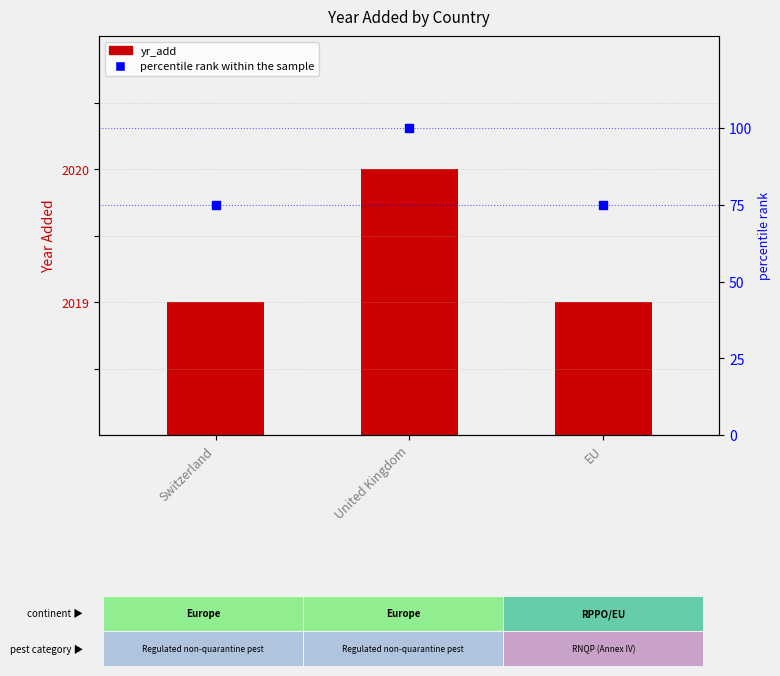

Which series contains the highest Y value?

percentile rank within the sample